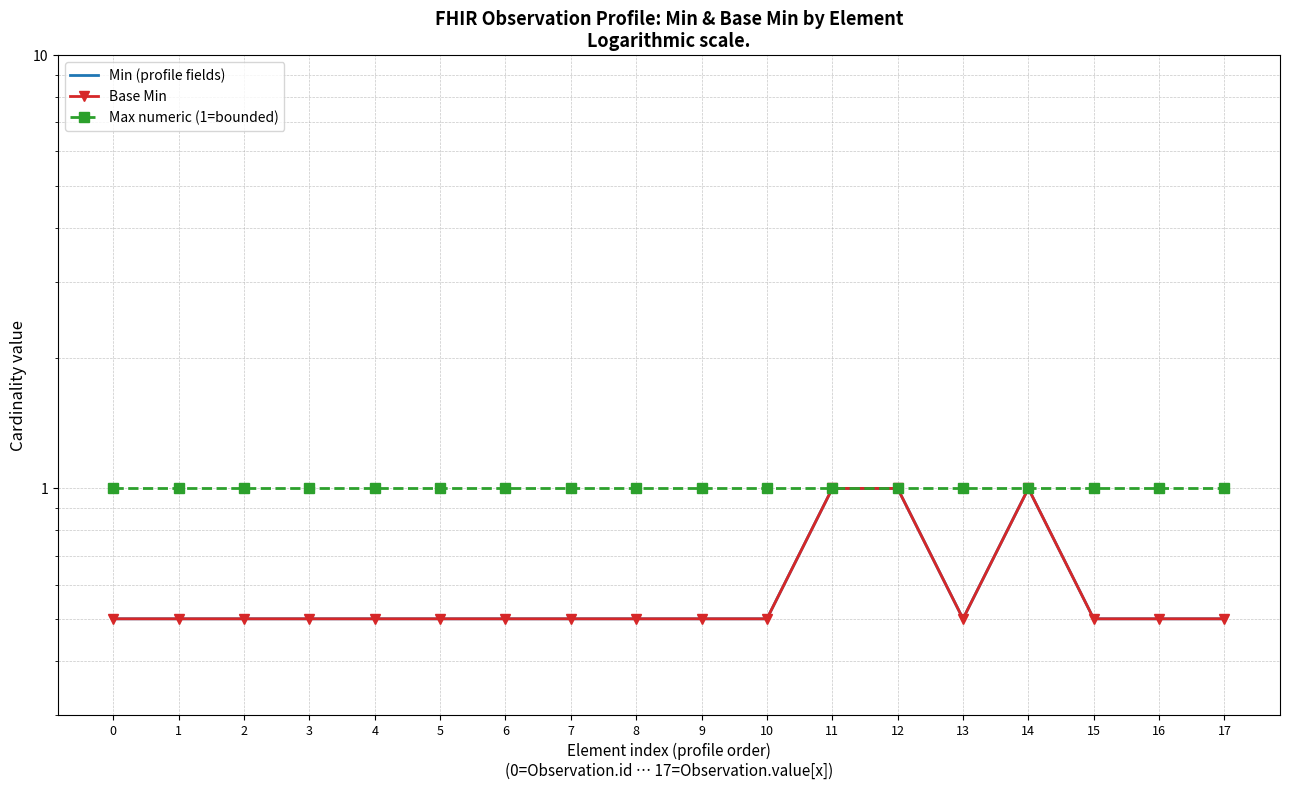

Reading left to right, extract all data points from this chart.

Min (profile fields): 0.5	0.5	0.5	0.5	0.5	0.5	0.5	0.5	0.5	0.5	0.5	1.0	1.0	0.5	1.0	0.5	0.5	0.5
Base Min: 0.5	0.5	0.5	0.5	0.5	0.5	0.5	0.5	0.5	0.5	0.5	1.0	1.0	0.5	1.0	0.5	0.5	0.5
Max numeric (1=bounded): 1.0	1.0	1.0	1.0	1.0	1.0	1.0	1.0	1.0	1.0	1.0	1.0	1.0	1.0	1.0	1.0	1.0	1.0